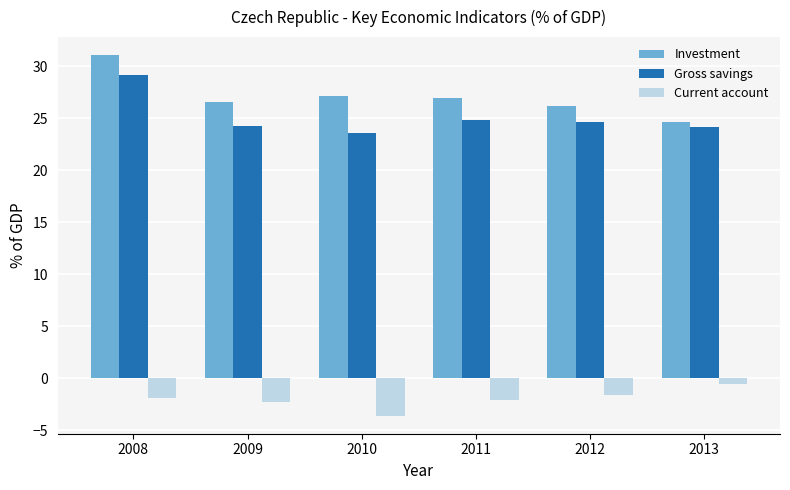

List the series in order of their peak value, lowest first.

Current account, Gross savings, Investment